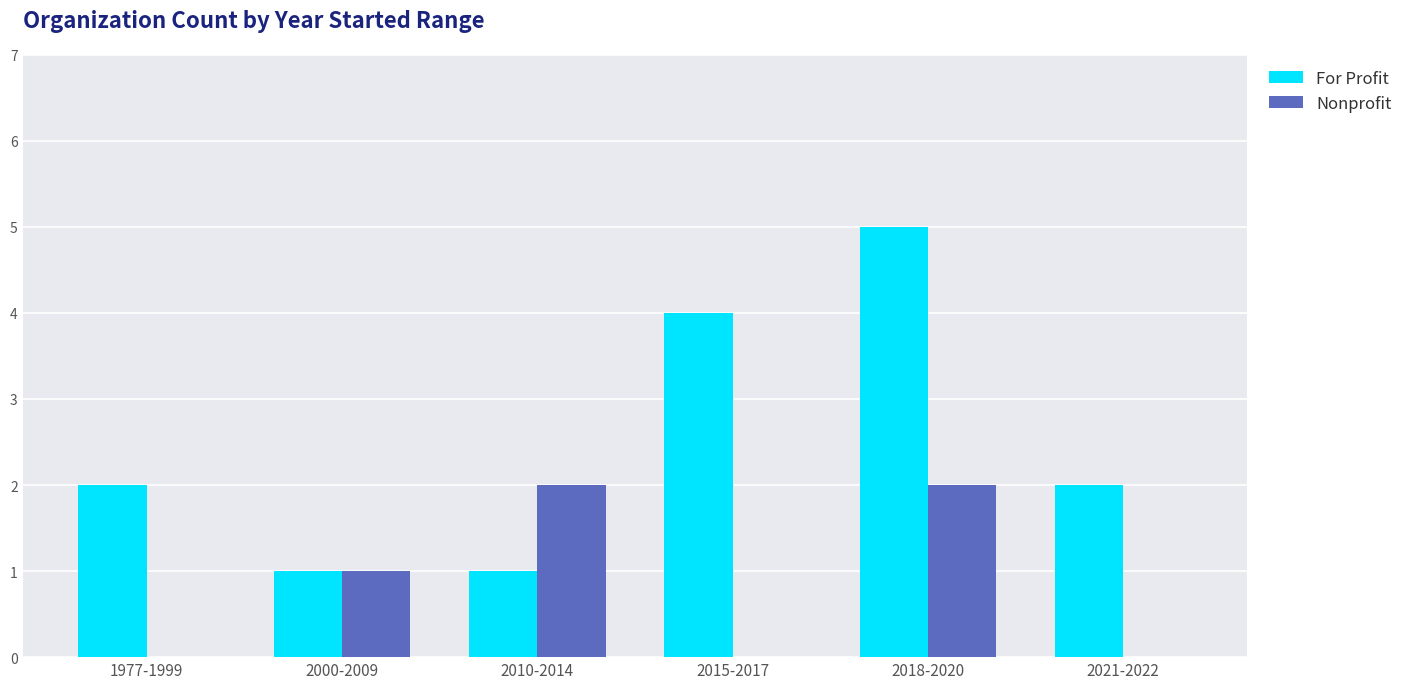

Which series has the largest total across all categories?

For Profit